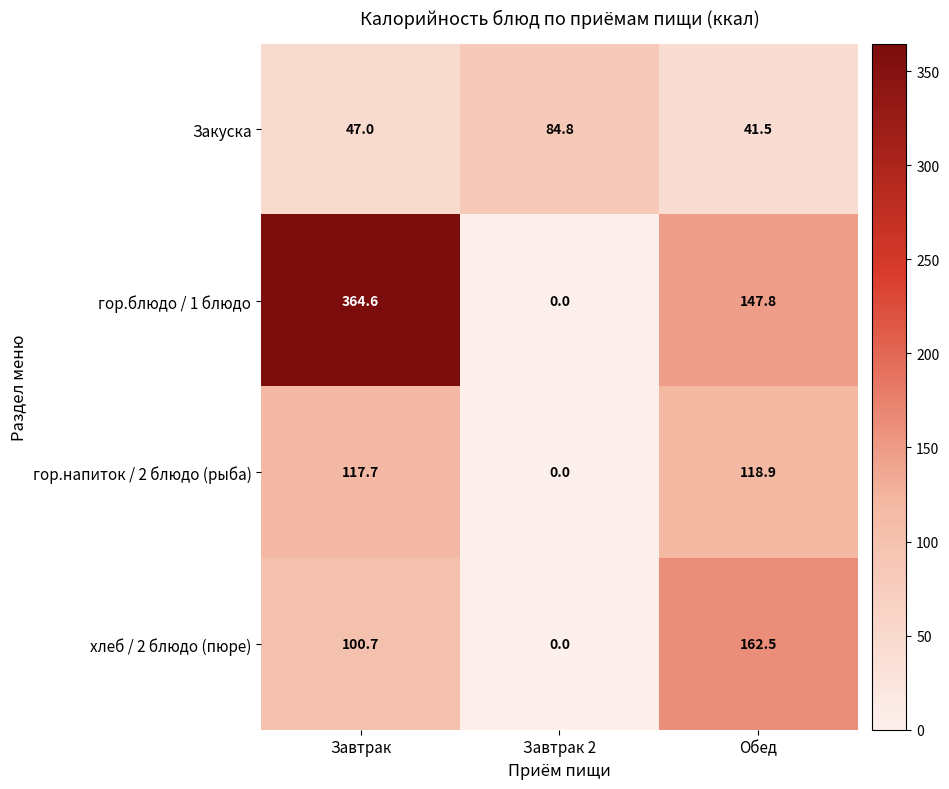

The value of гор.напиток / 2 блюдо (рыба) at Завтрак 2 is 38.0. True or false?

False